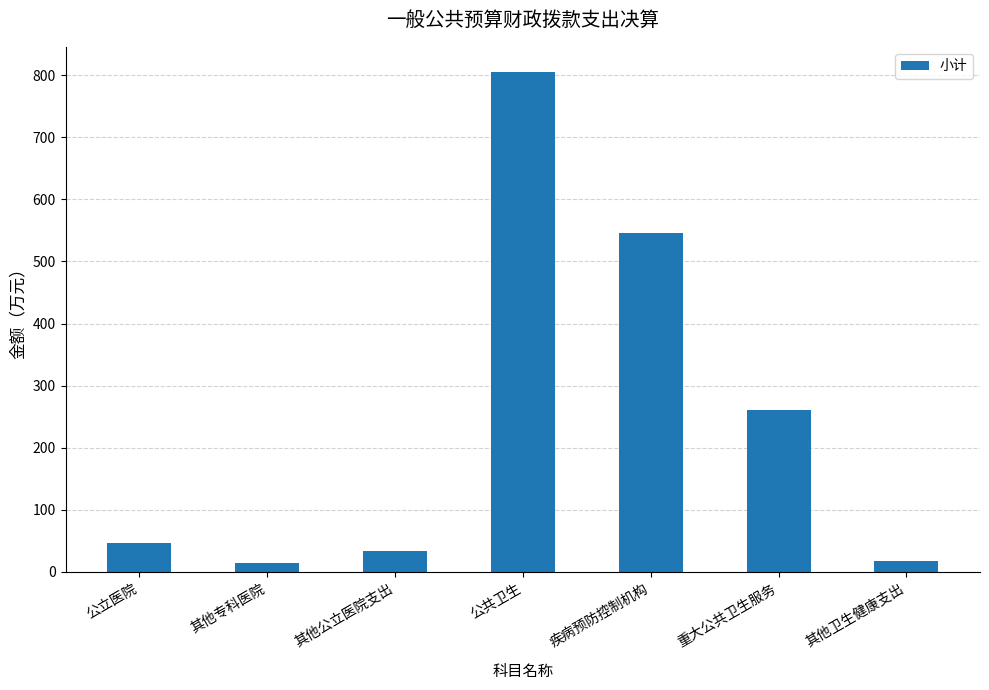

How many data points are less than 46?

3